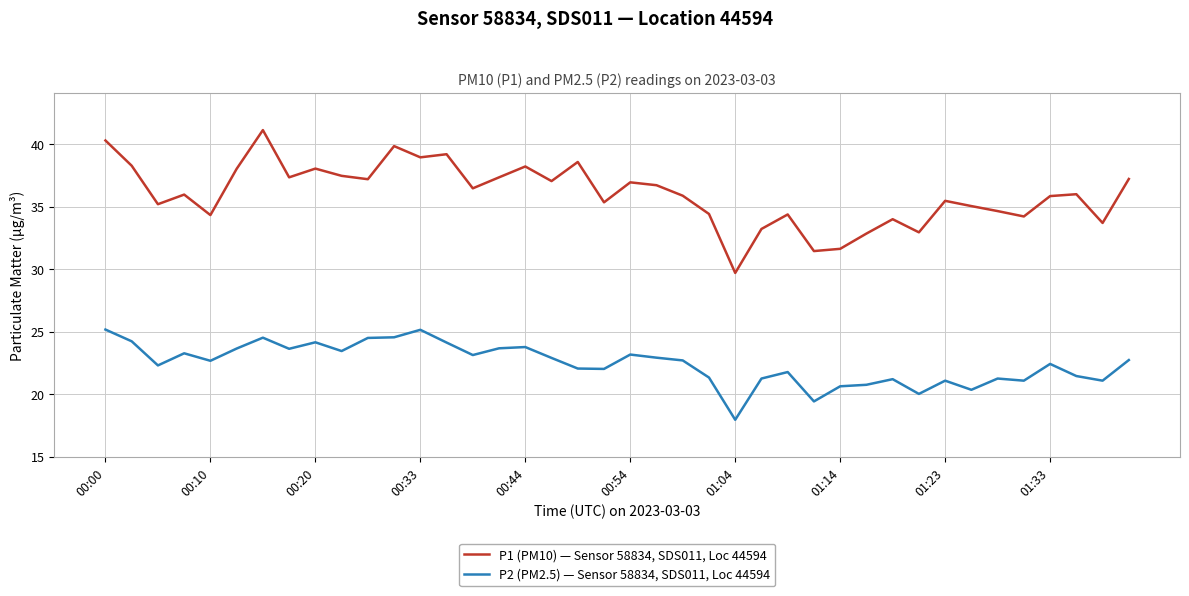

Which series has the widest spread of values?

P1 (PM10) — Sensor 58834, SDS011, Loc 44594